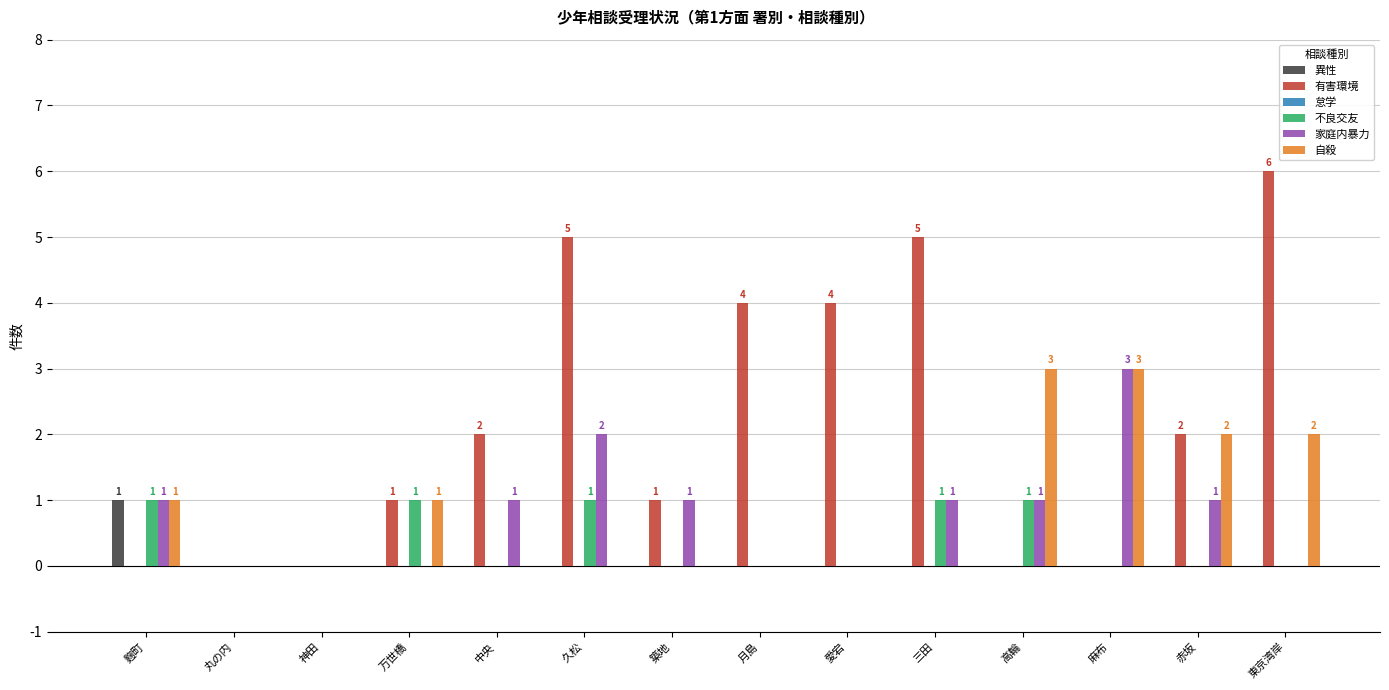

What is the spread (max minus min) of values at 愛宕?

4